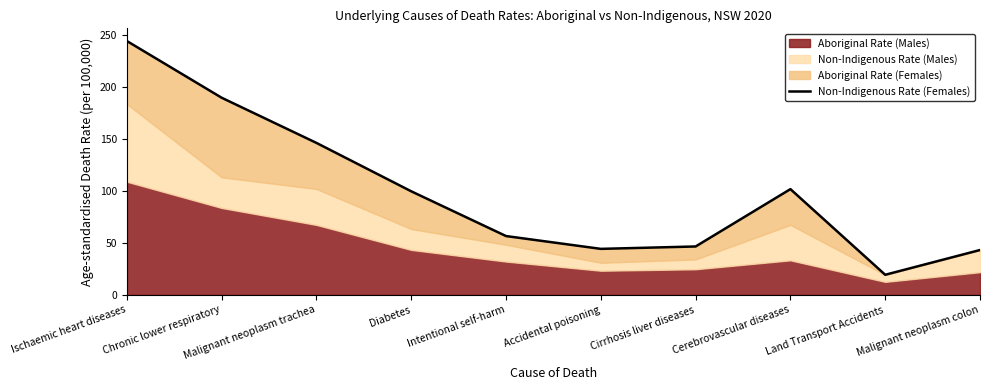

Reading left to right, list all the values displayed in this chart.

Ischaemic heart diseases=243.9	Chronic lower respiratory=189.4	Malignant neoplasm trachea=146.0	Diabetes=99.5	Intentional self-harm=56.5	Accidental poisoning=44.2	Cirrhosis liver diseases=46.5	Cerebrovascular diseases=101.6	Land Transport Accidents=19.3	Malignant neoplasm colon=43.1